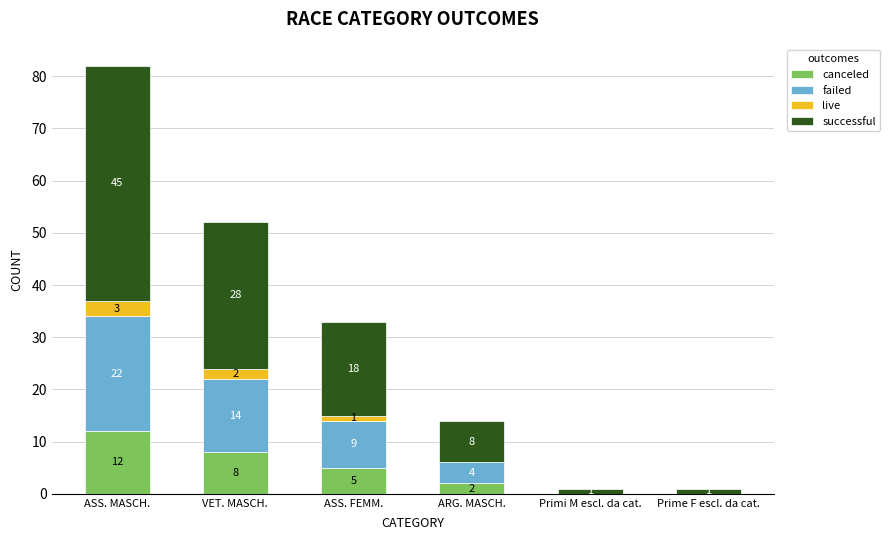

What is the sum of all canceled values?

27